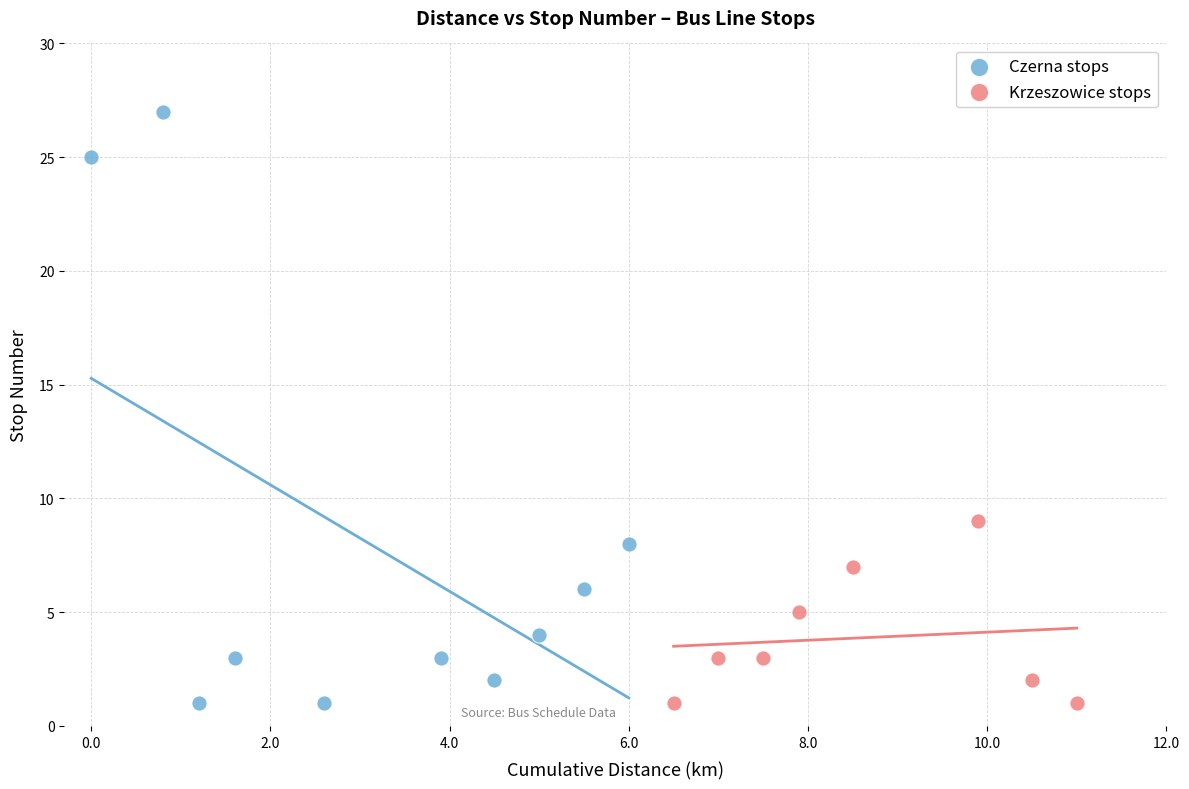

Which series has the largest Y range (max minus min)?

Czerna stops